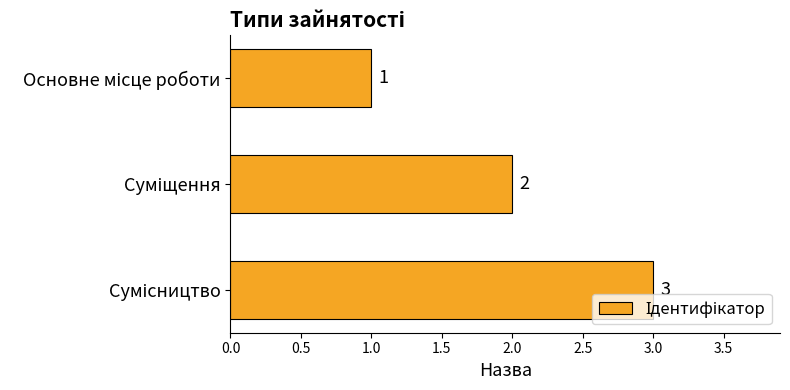

What is the value of the 1st bar from the top?

1